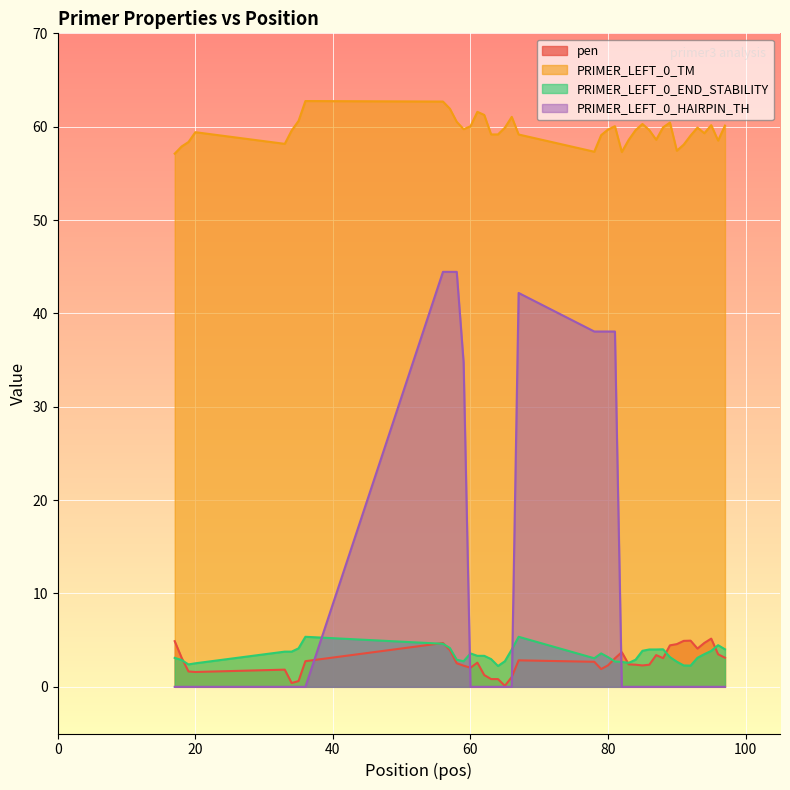

In pen, how many points are higher than both neighbors (excluding endpoints)?

8